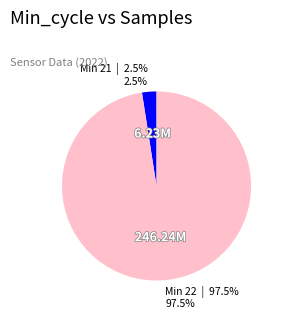

Does any single category account for the majority?

Yes